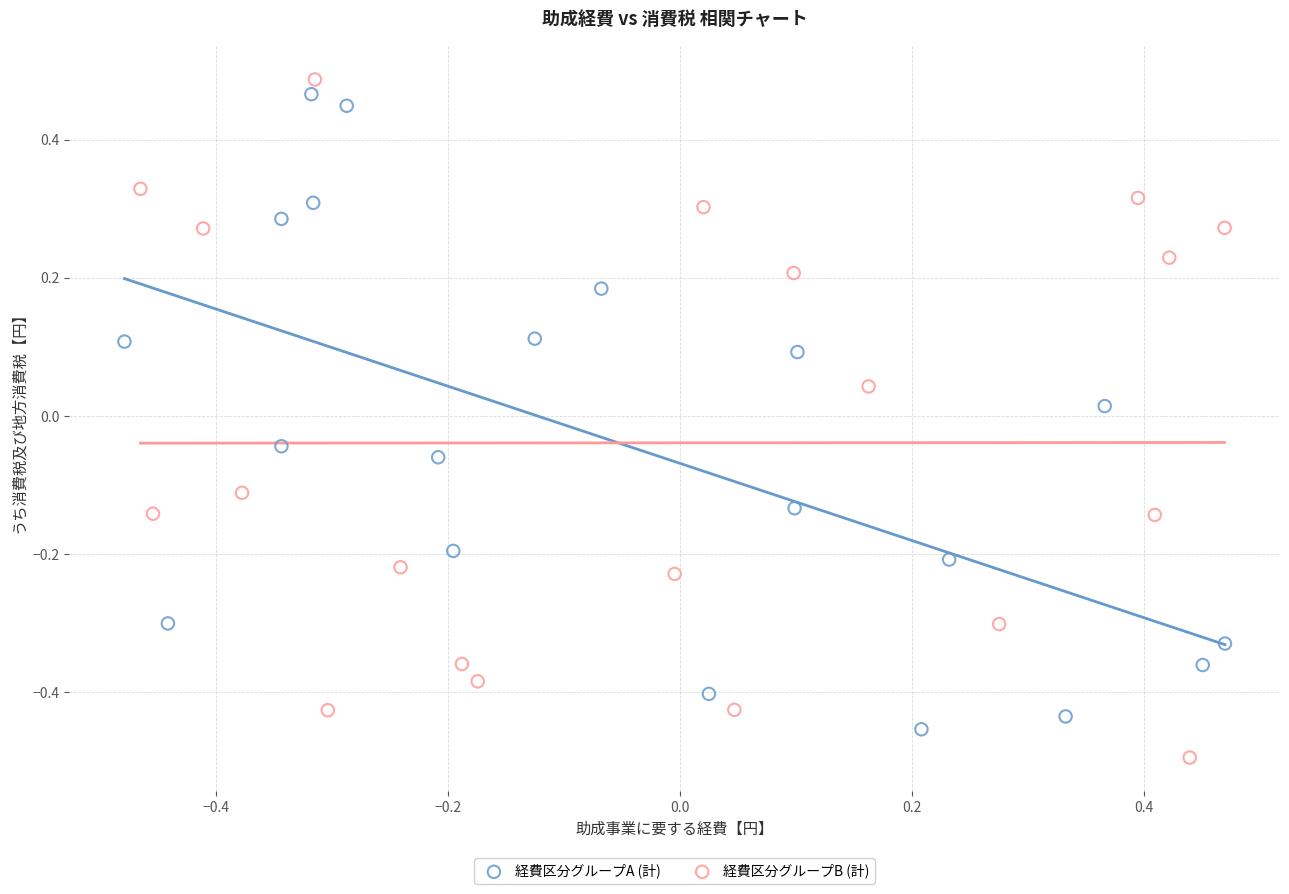

What are all the series names shown in the legend?

経費区分グループA (計), 経費区分グループB (計)